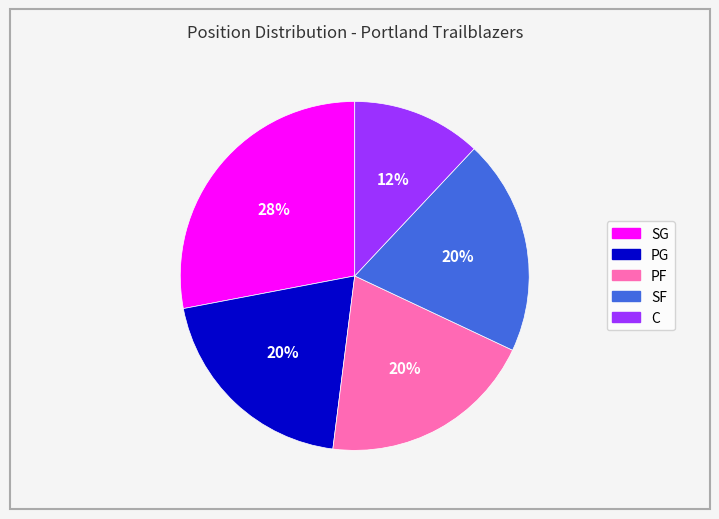

True or false: PG accounts for 28% of the total.

False